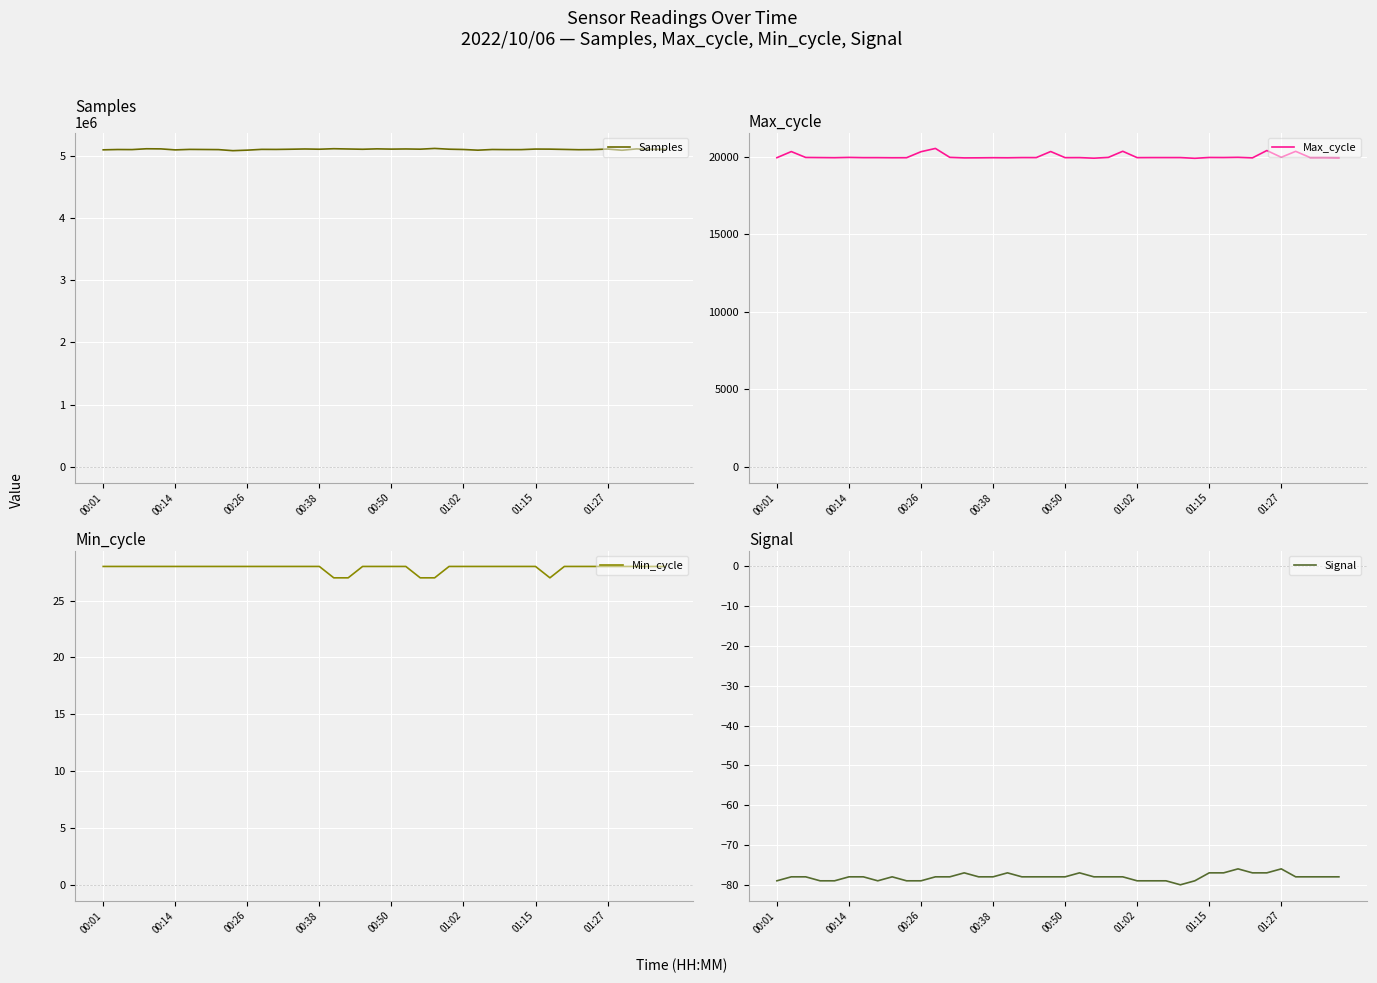

The value of Max_cycle at 21 is 19961. True or false?

True